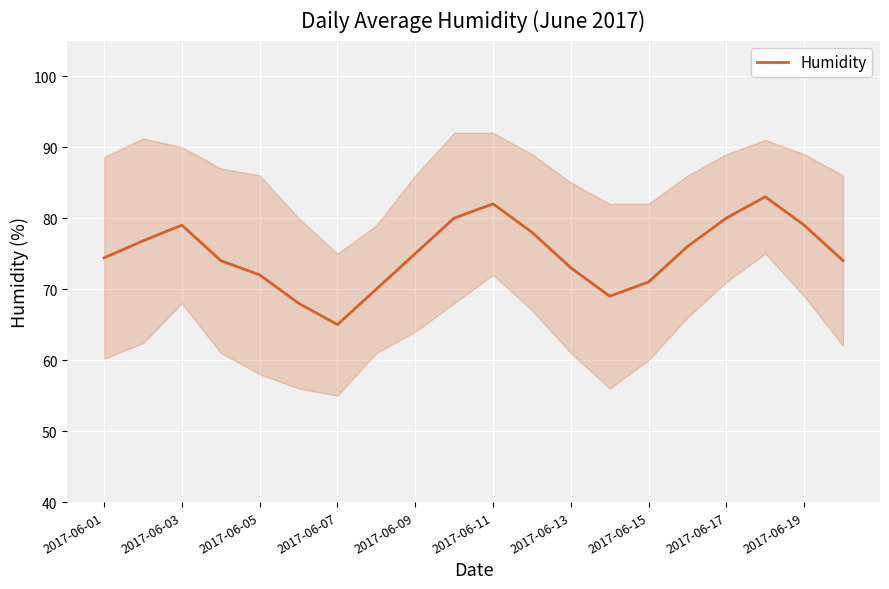

How many points are higher than both their immediate neighbors (excluding endpoints)?

3